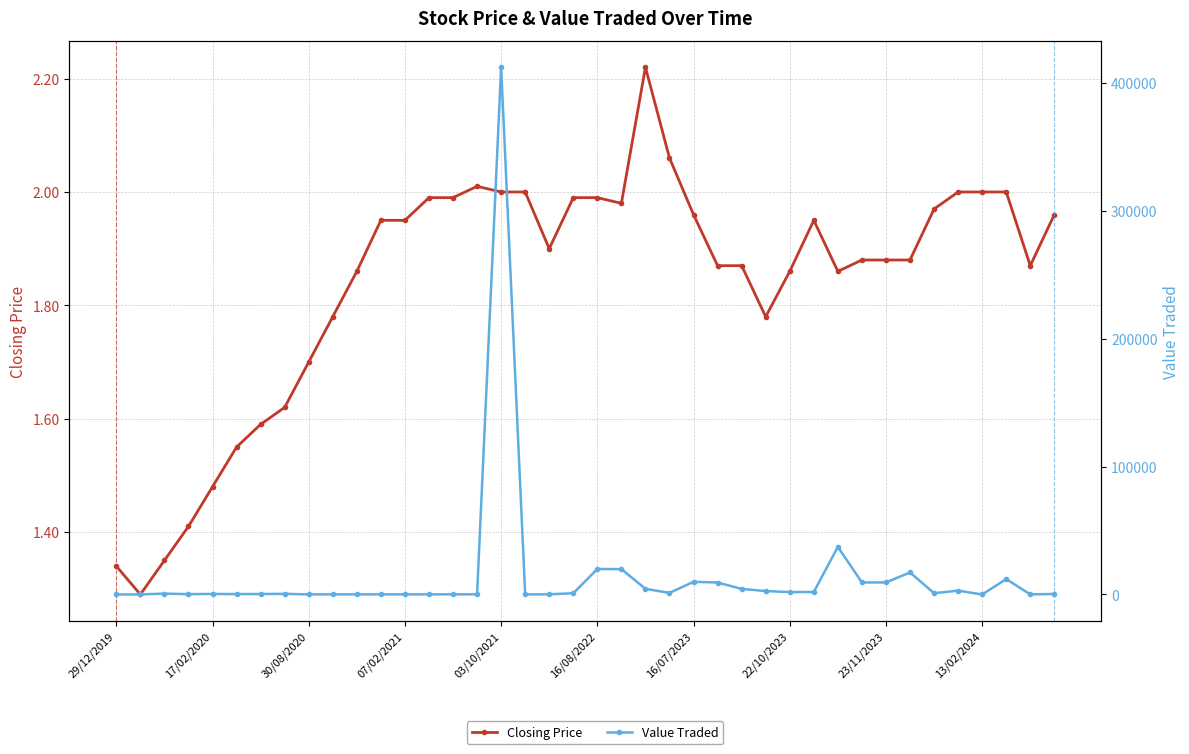

At 15, list the series in order from smallest to largest.

Closing Price, Value Traded